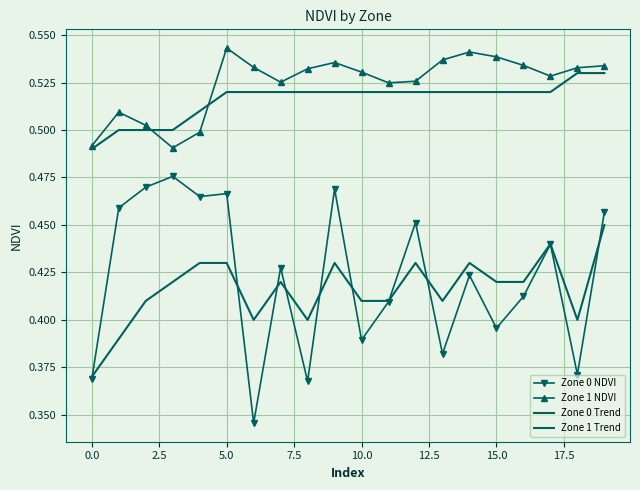

What is the label of the 7th point from the right?

13